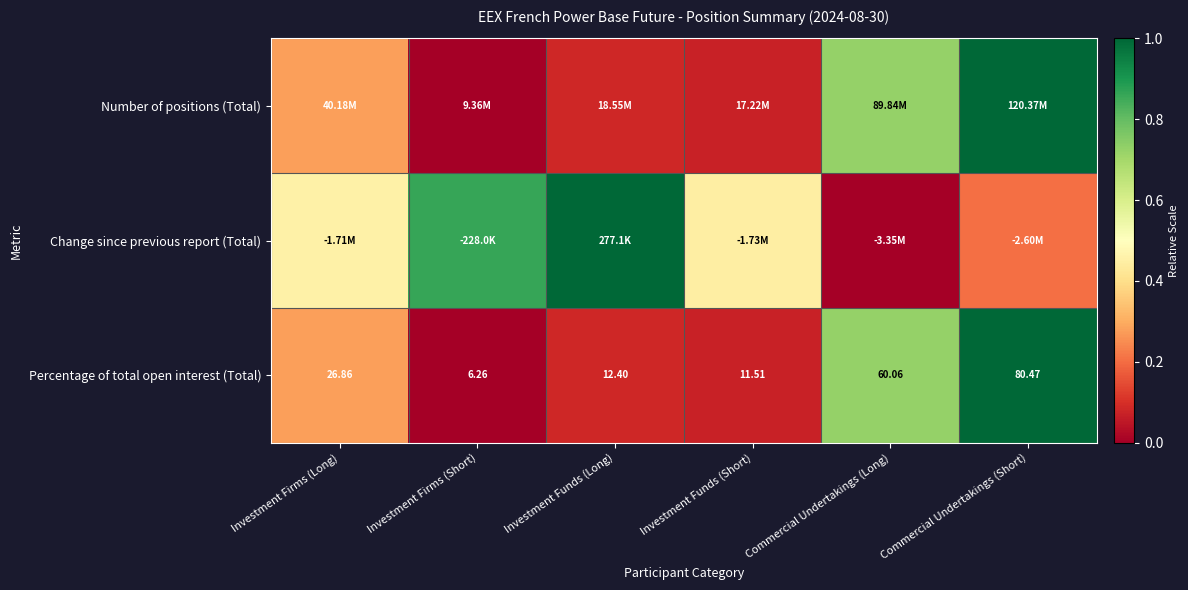

Rank the categories by Percentage of total open interest (Total) value from highest to lowest.

Commercial Undertakings (Short), Commercial Undertakings (Long), Investment Firms (Long), Investment Funds (Long), Investment Funds (Short), Investment Firms (Short)